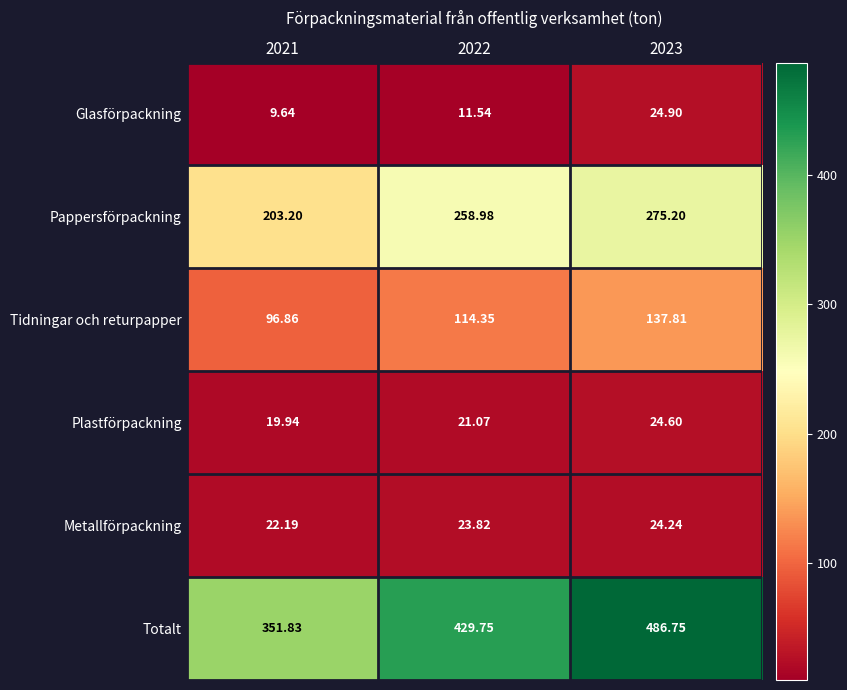

Which series changed the most between 2021 and 2023?

Totalt